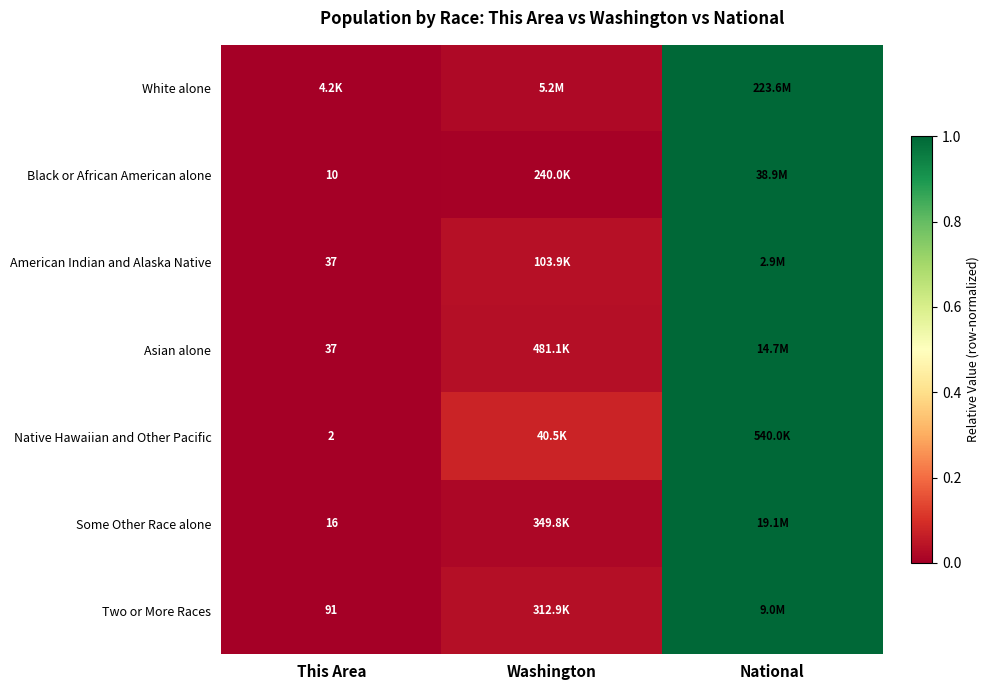

What is the difference between the Native Hawaiian and Other Pacific values at This Area and National?

1.0